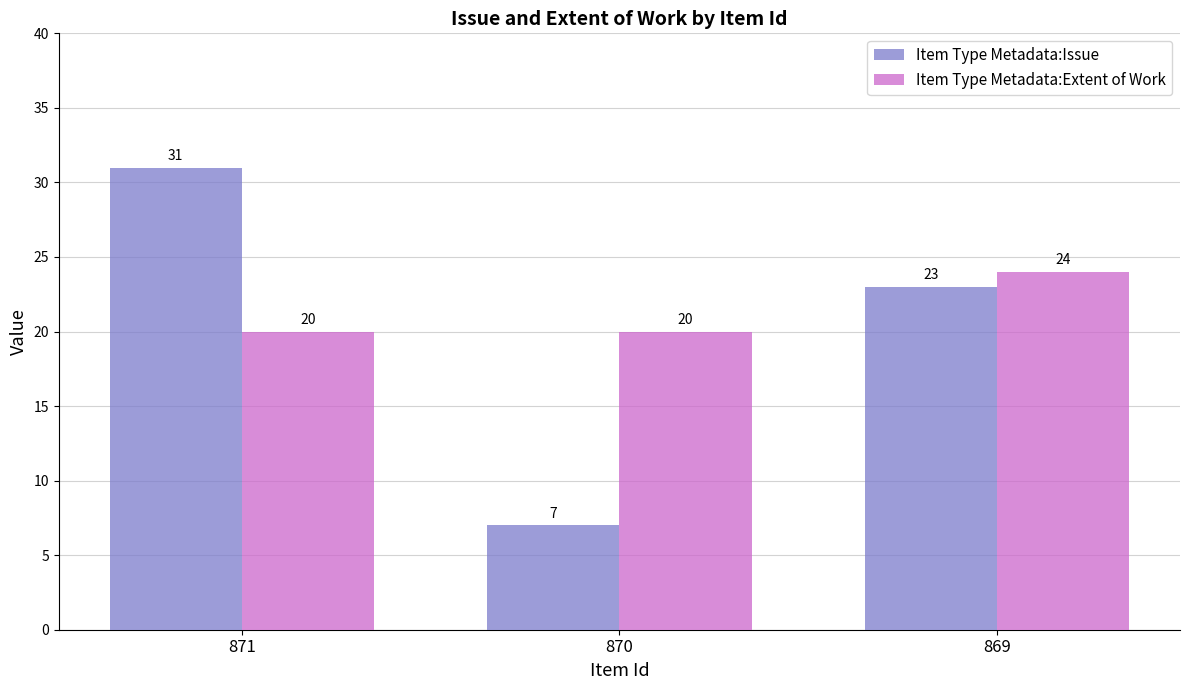

Are the bars grouped side by side (vs. stacked)?

Yes